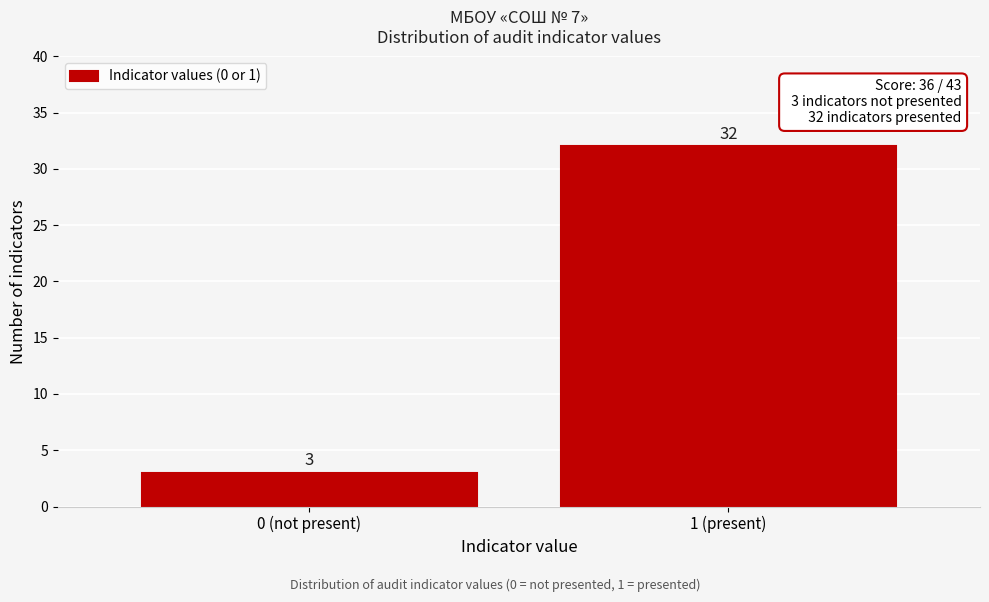

Reading left to right, transcribe all the data shown in this chart.

0 (not present)=3	1 (present)=32